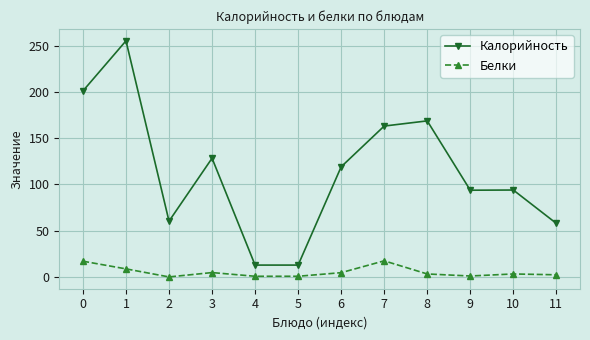

How many lines are shown in the chart?

2